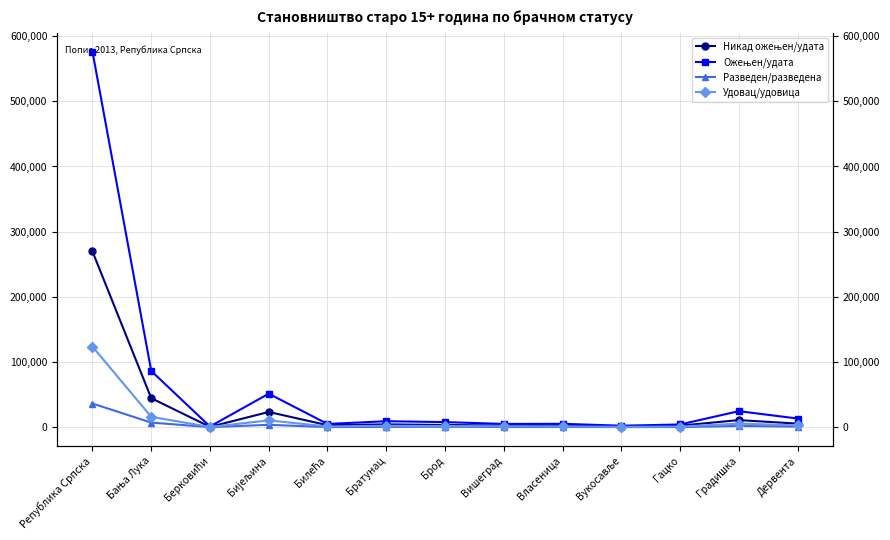

Reading left to right, what are all the values shown in this chart?

Никад ожењен/удата: 269618	44476	420	23319	2973	4258	3359	2371	2582	880	2285	10836	5414
Ожењен/удата: 576151	86277	1003	51361	4916	9101	7774	4939	5112	2229	4080	24533	13256
Разведен/разведена: 36228	7030	13	3600	98	437	660	258	304	113	122	1821	881
Удовац/удовица: 123538	15876	248	10384	1049	2116	1713	1382	1133	479	850	5450	2794